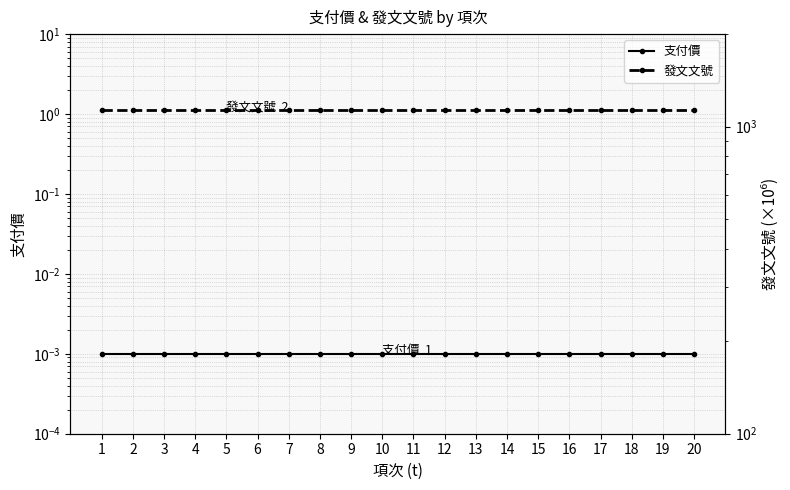

What is the total value across all series at 18?

1130.7